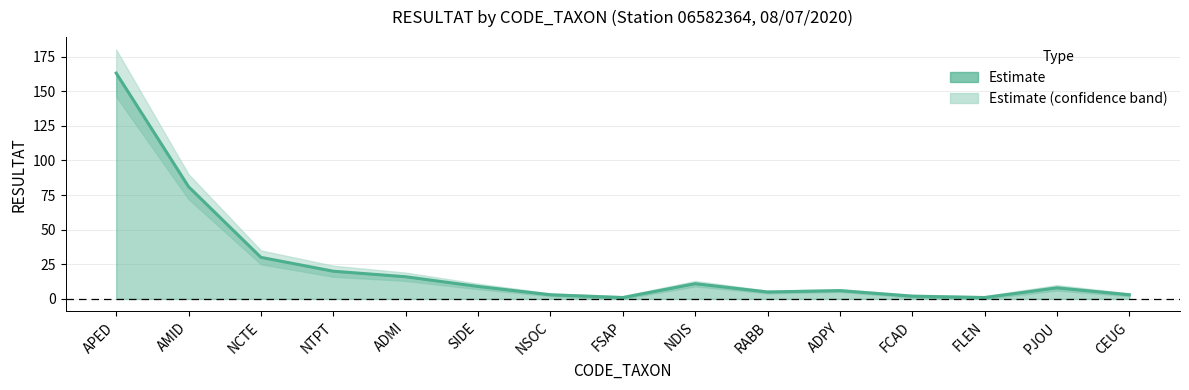

True or false: lower_band and RESULTAT intersect in this chart.

False